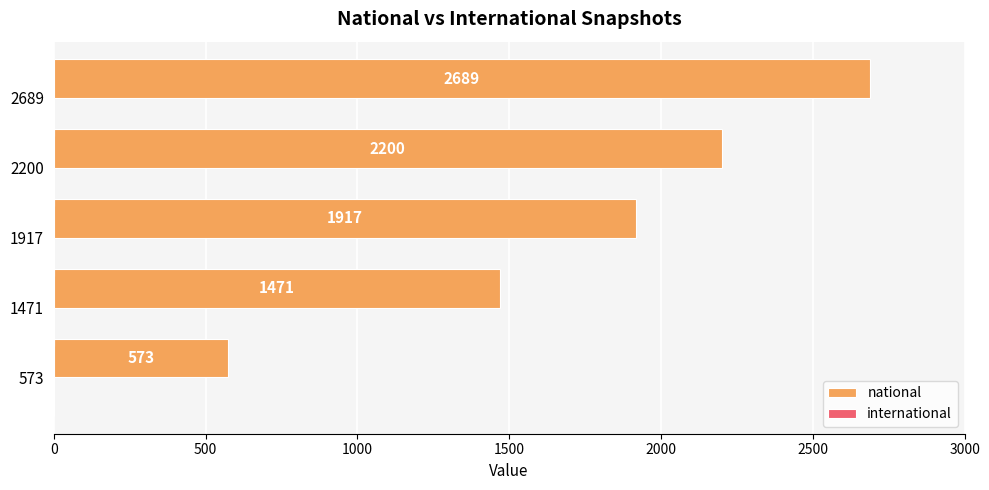

Rank the categories by value from highest to lowest.

2689, 2200, 1917, 1471, 573